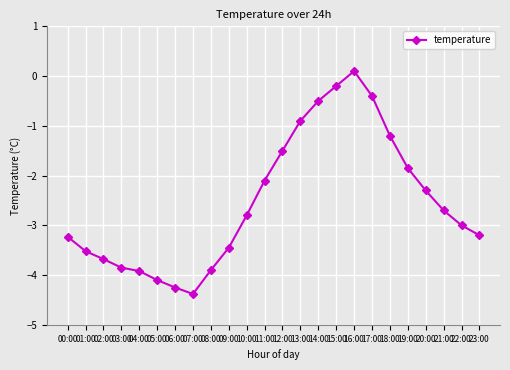

What is the label of the 6th point from the right?

18:00